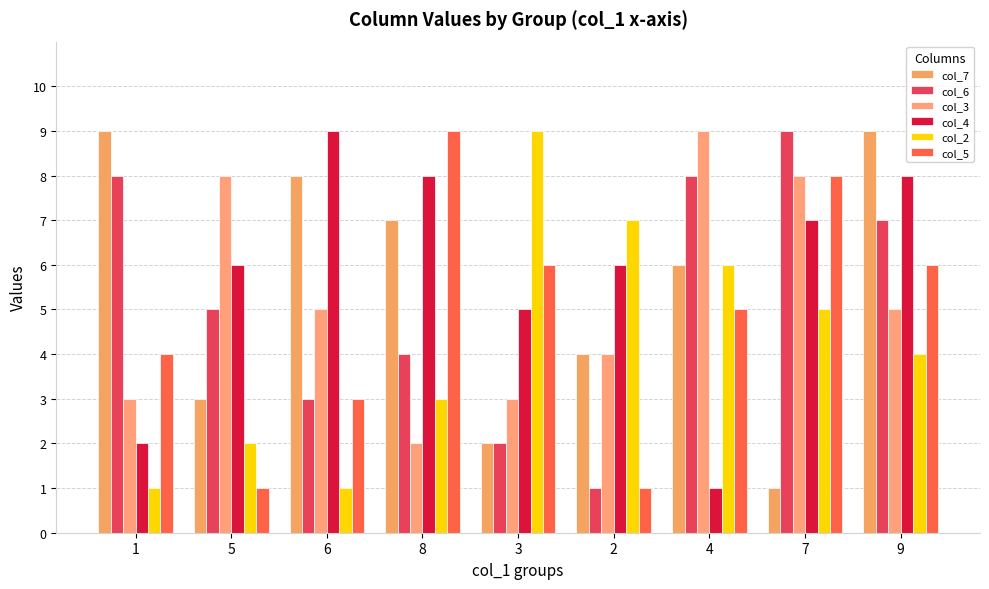

Rank the series at 6 from lowest to highest value.

col_2, col_6, col_5, col_3, col_7, col_4